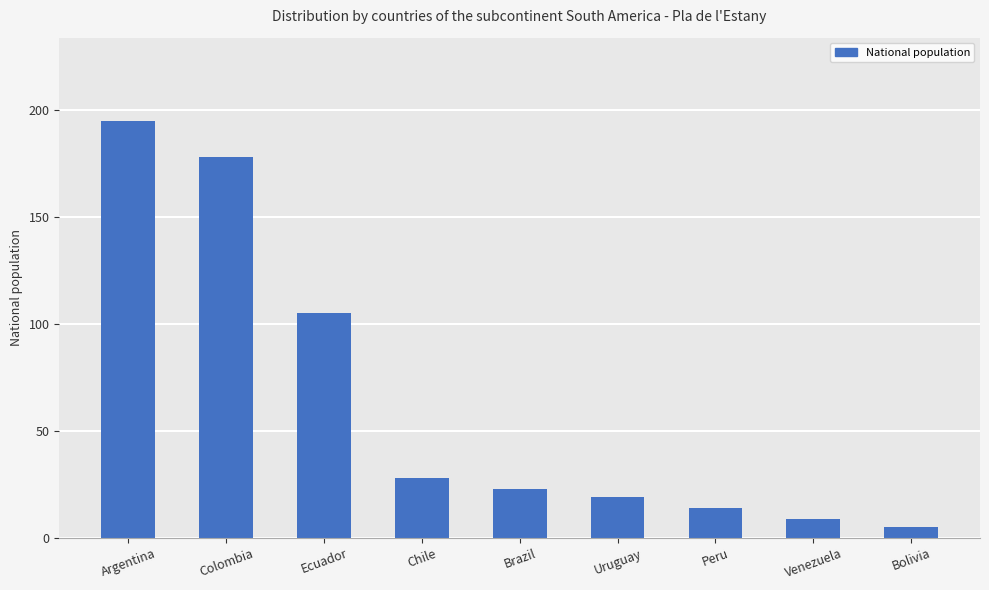

What is the maximum value shown in the chart?

195